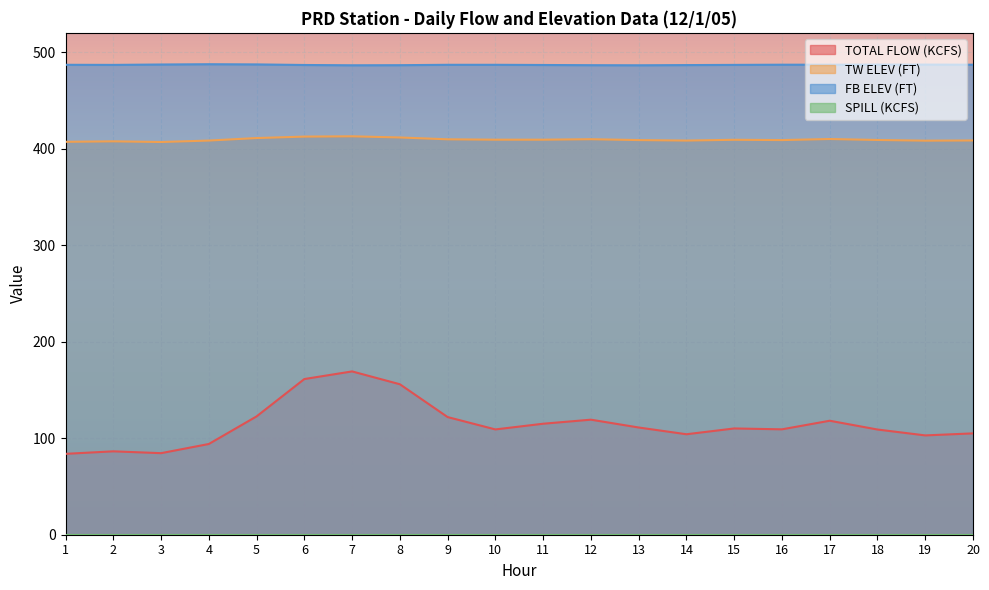

What is the difference between the highest and lowest values at 18?

487.1